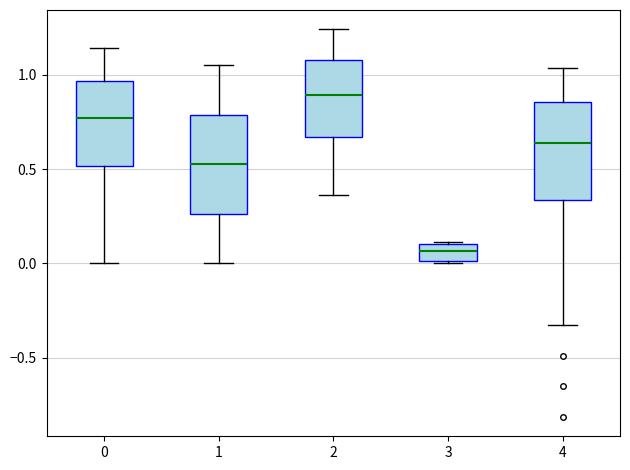

Where does the lower whisker of the box at x = 2 end on the y-axis? The values are not printed on the chart, so give them approximately, as read against the axis.

0.35